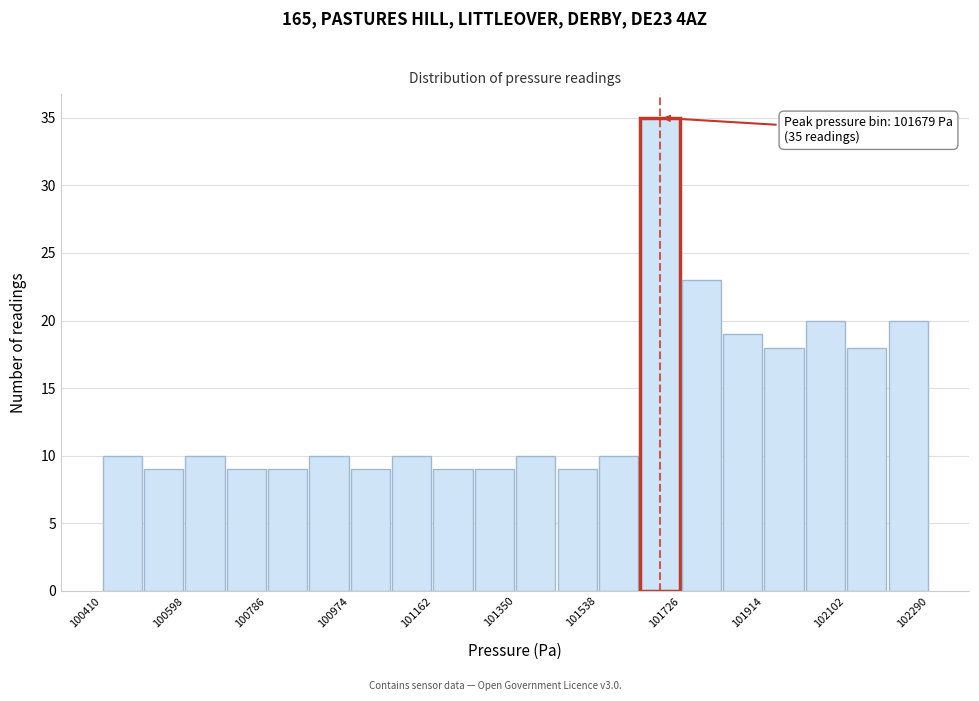

Which range on the x-axis has the tallest bar?

101632 to 101726